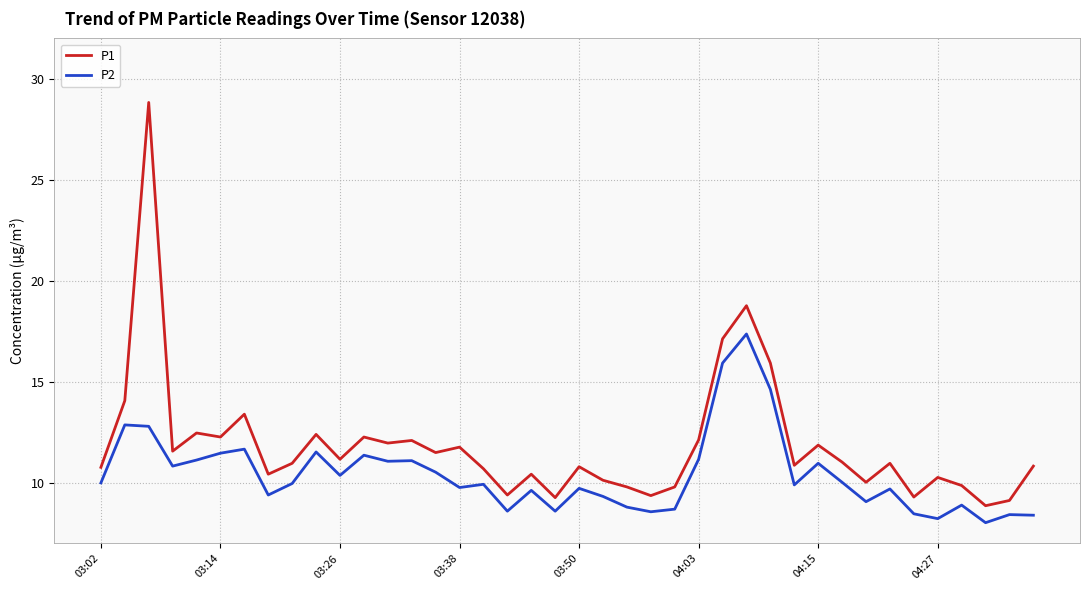

Which series has the largest total across all categories?

P1